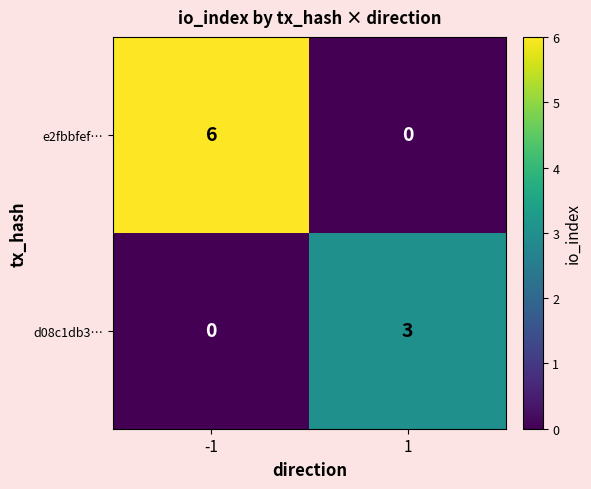

What is the difference between the maximum and minimum values in the e2fbbfef… series?

6